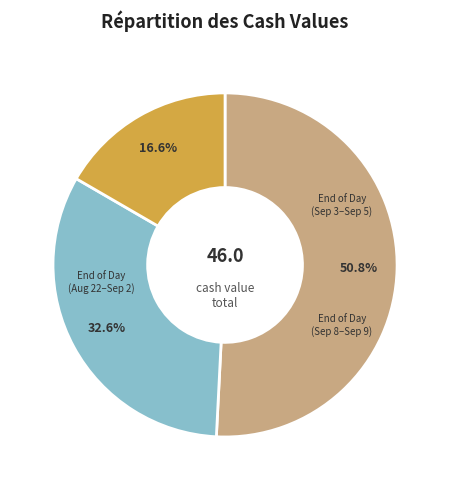

Is there any slice that represents more than half of the pie?

Yes